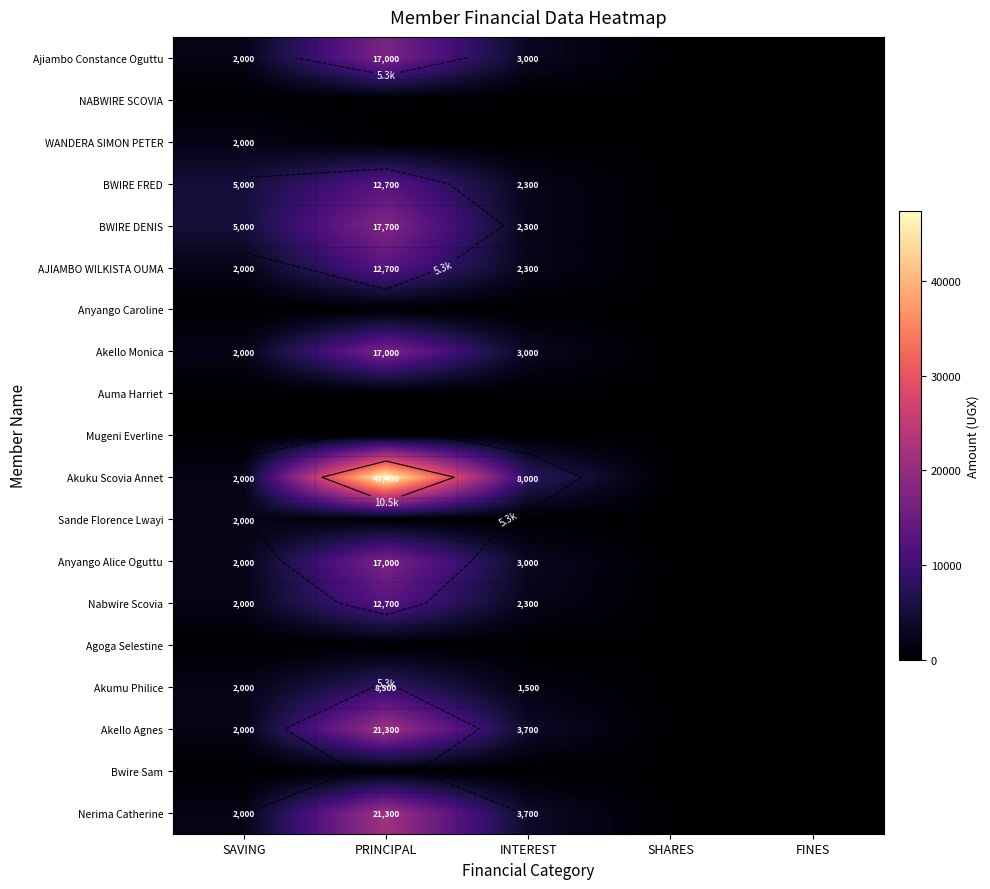

Which series has the largest total across all categories?

Akuku Scovia Annet